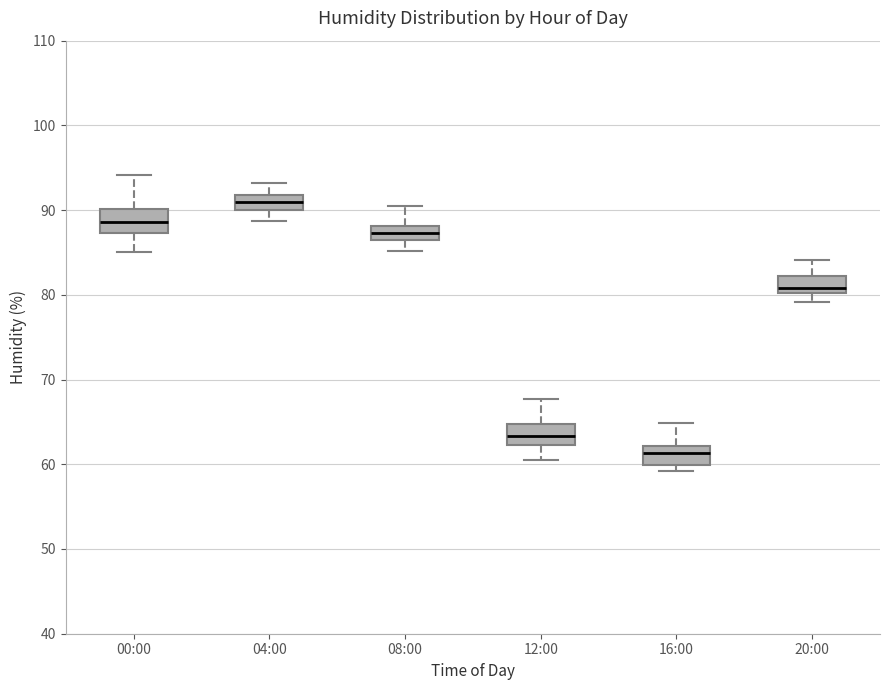

Where does the median line of the box for 00:00 sit on the y-axis? The values are not printed on the chart, so give them approximately, as read against the axis.

89